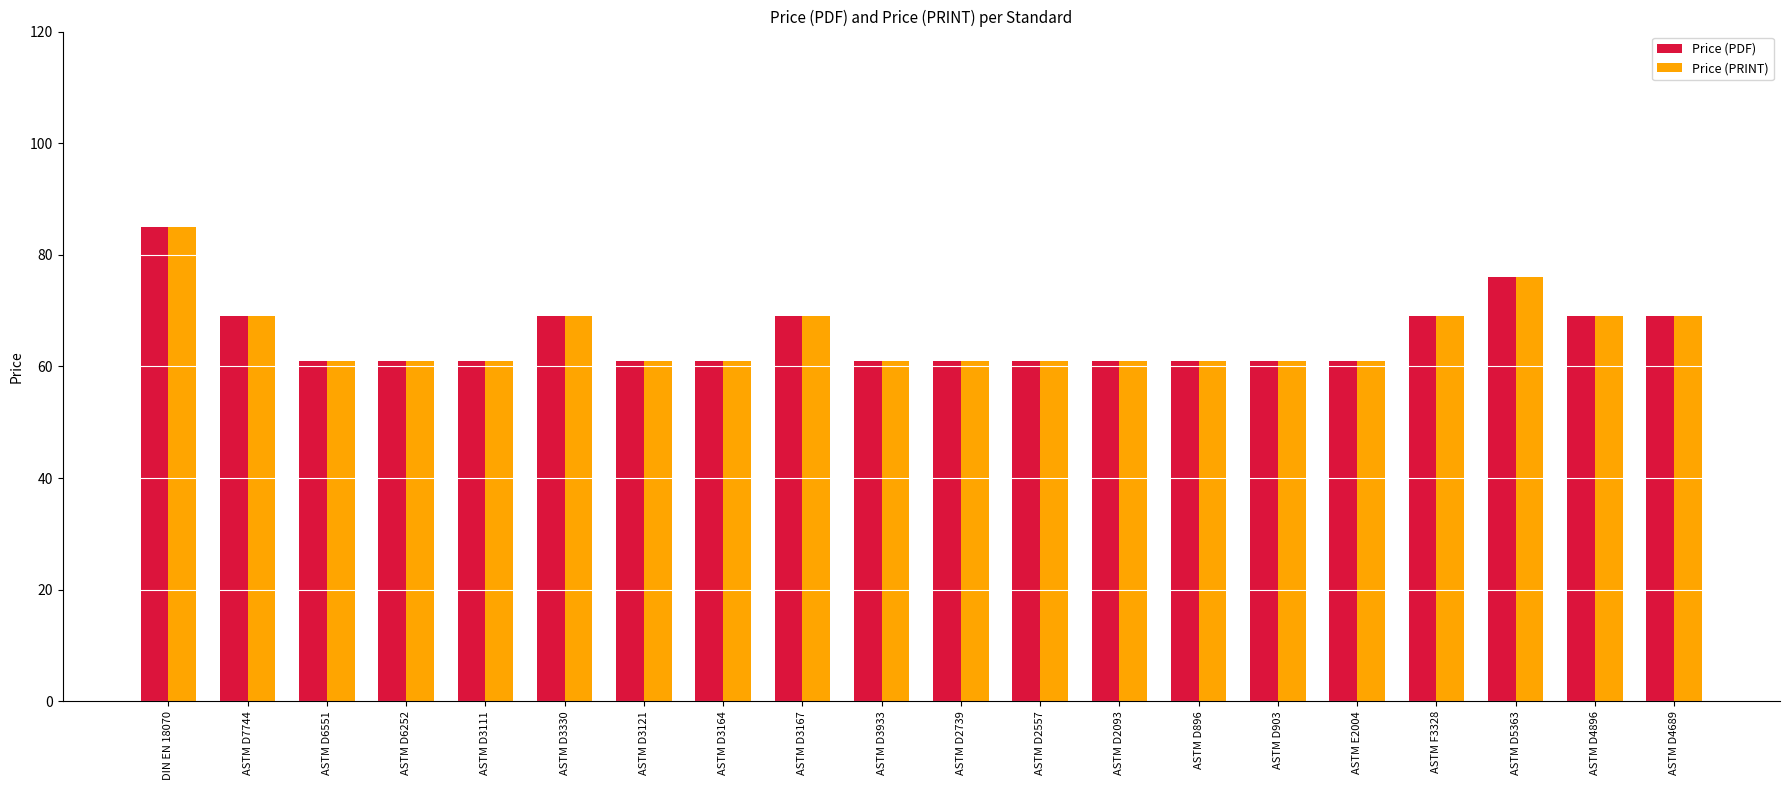

How many groups of bars are there?

20